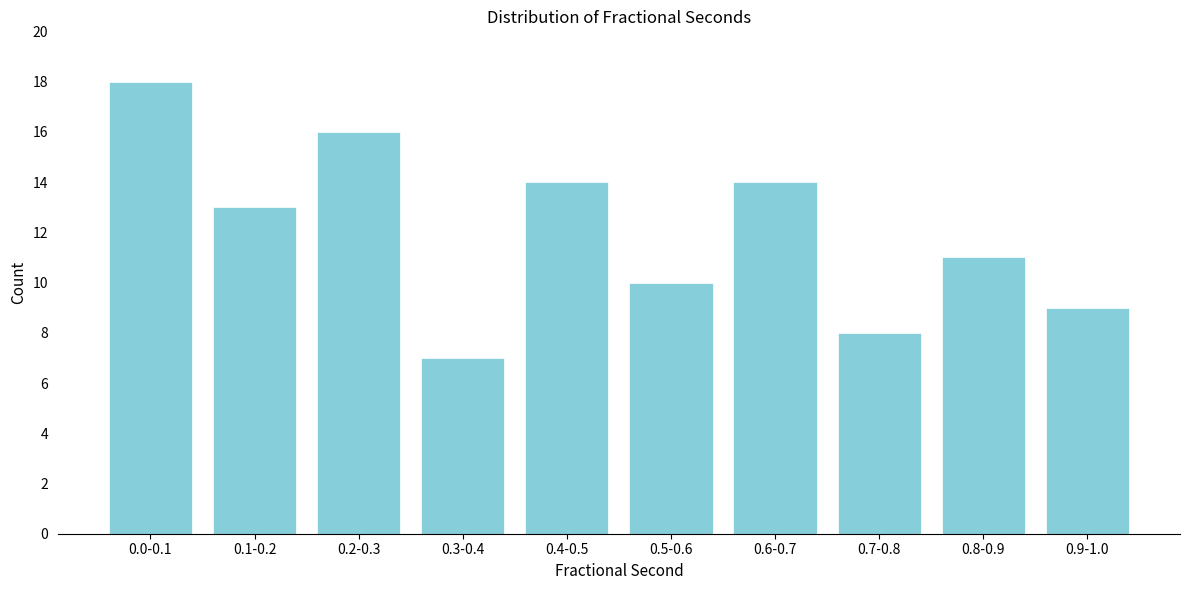

Reading left to right, list all the values displayed in this chart.

0.0-0.1=18	0.1-0.2=13	0.2-0.3=16	0.3-0.4=7	0.4-0.5=14	0.5-0.6=10	0.6-0.7=14	0.7-0.8=8	0.8-0.9=11	0.9-1.0=9